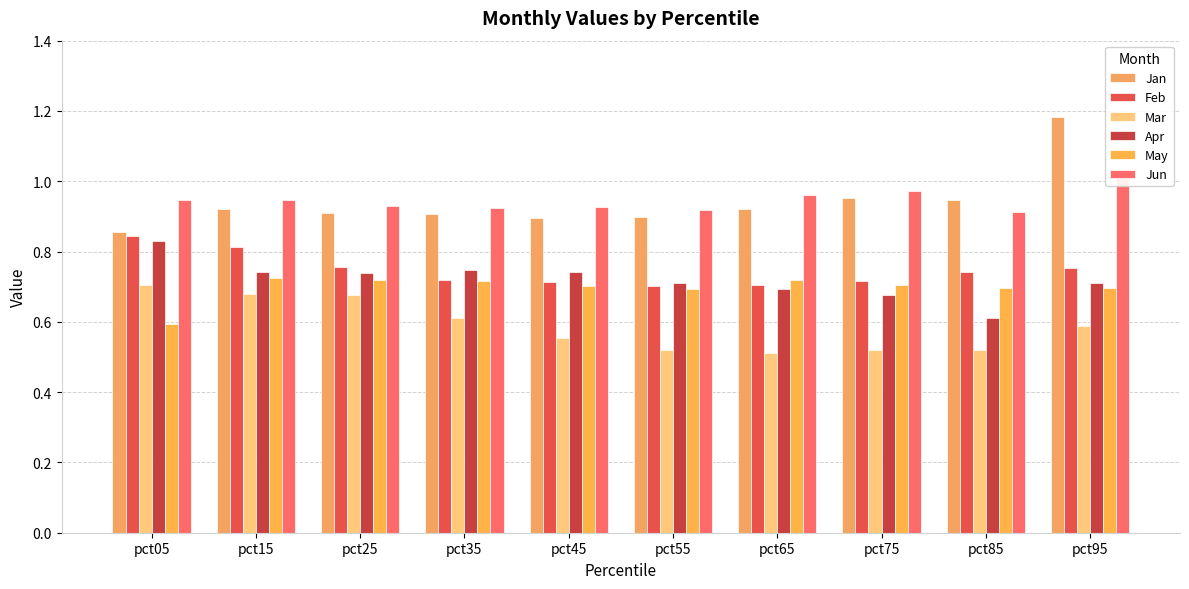

At how many categories does at least one series exceed 0?

10